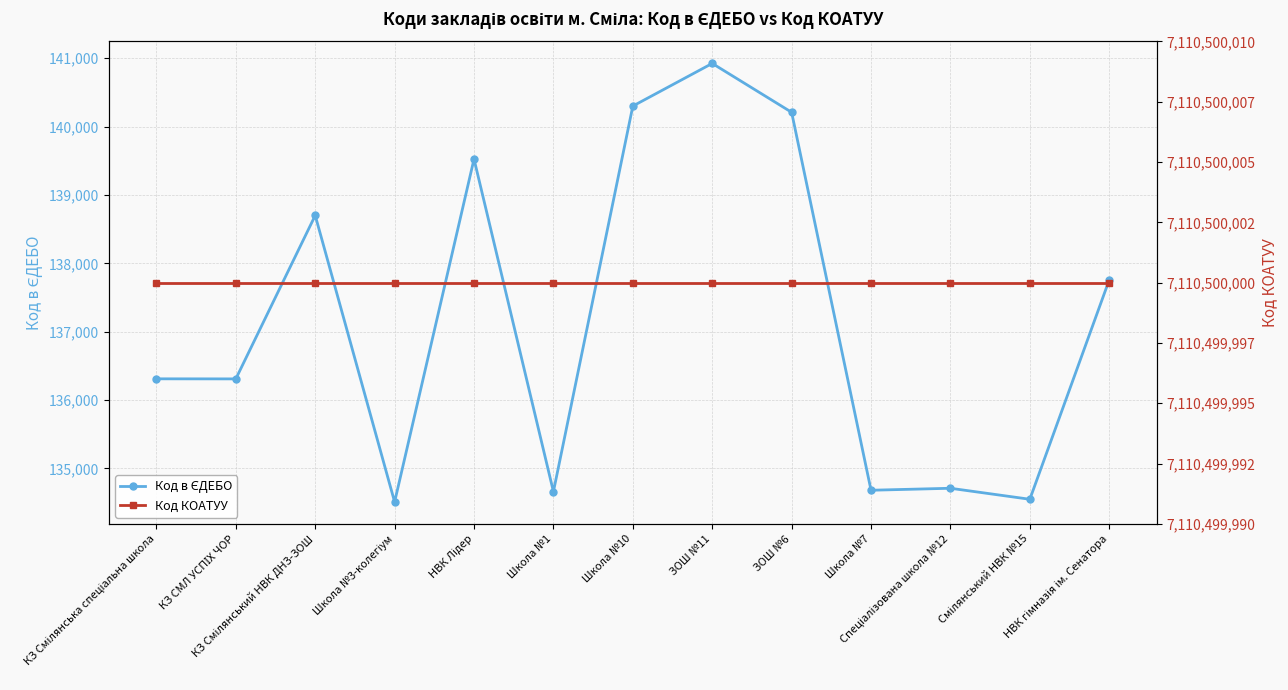

At which category is the sum across all series the highest?

ЗОШ №11